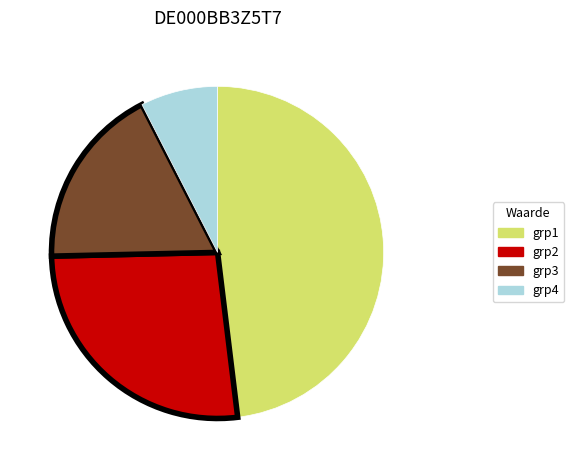

What is the largest slice in the pie chart?

grp1